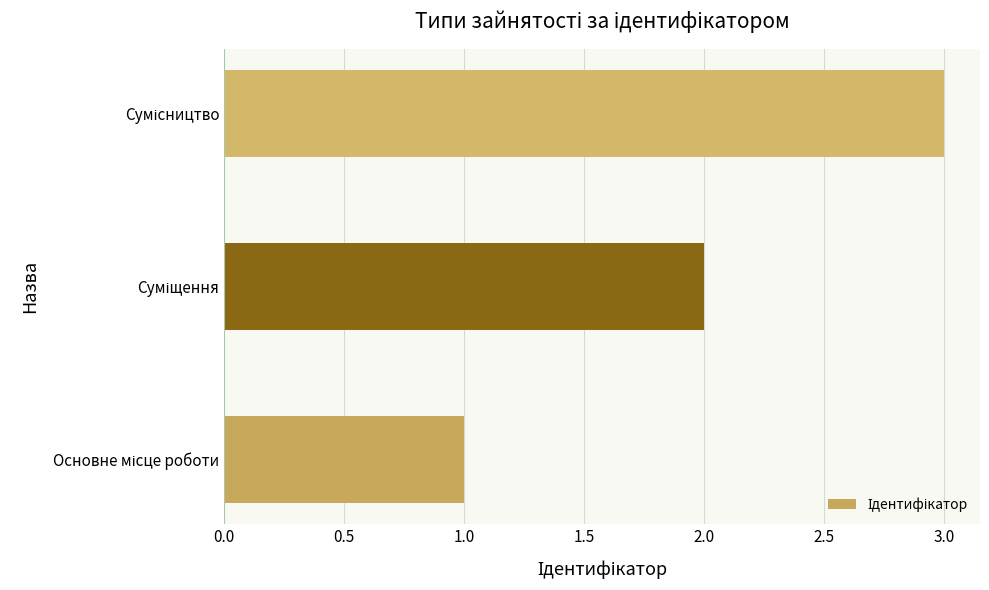

What is the difference between the maximum and minimum values?

2